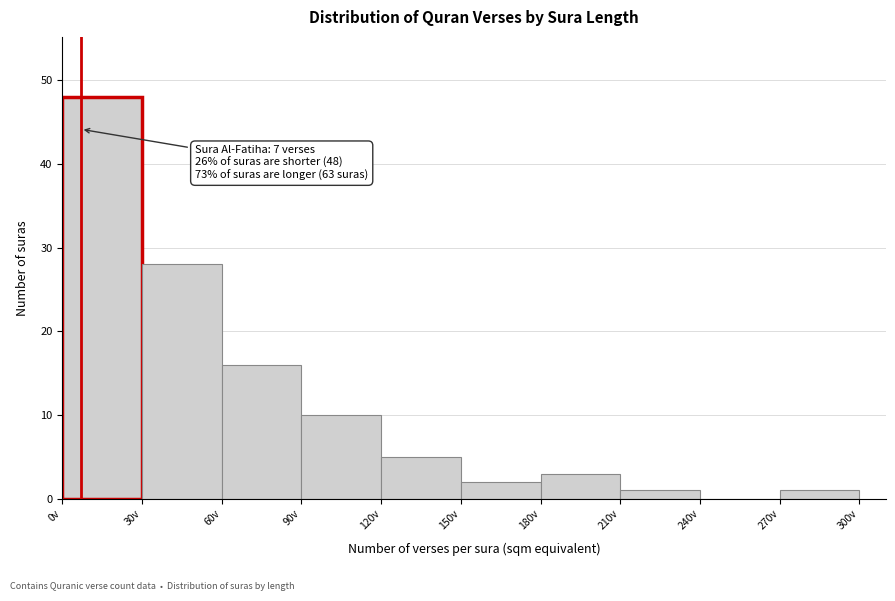

Which range on the x-axis has the tallest bar?

0 to 30